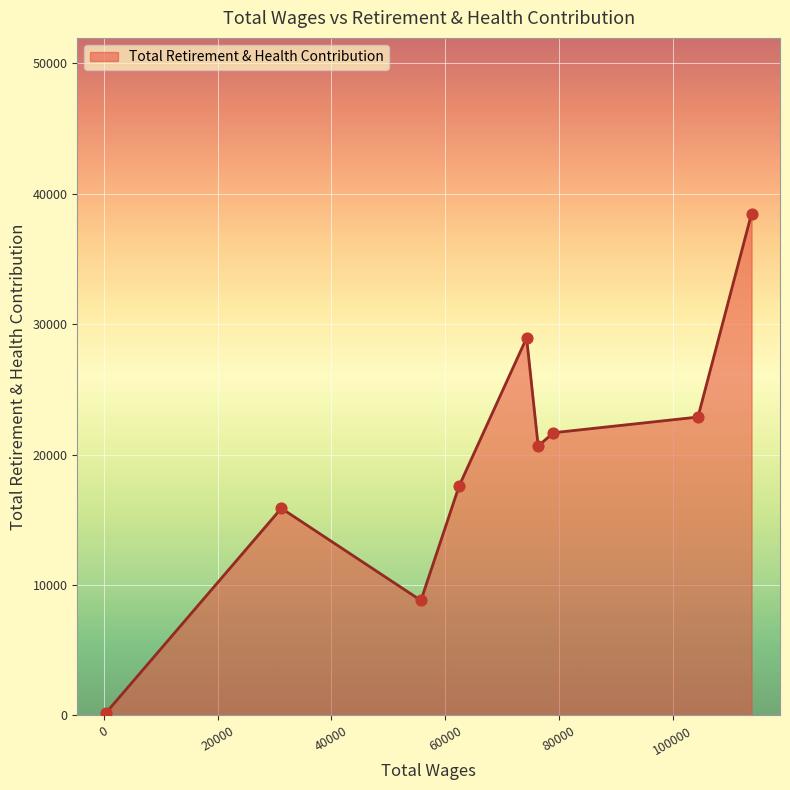

What is the difference between the maximum and minimum values?

38315